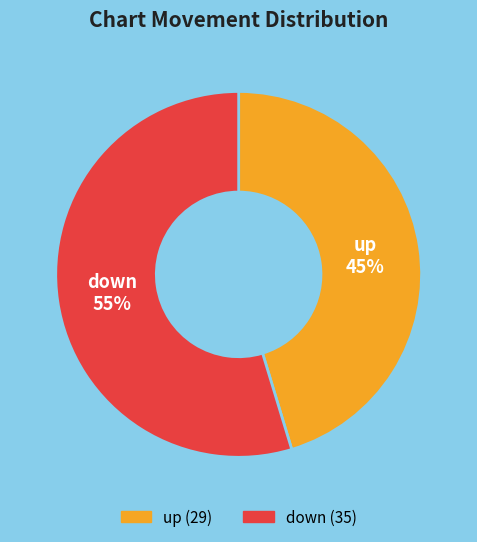

What is the smallest slice in the pie chart?

up